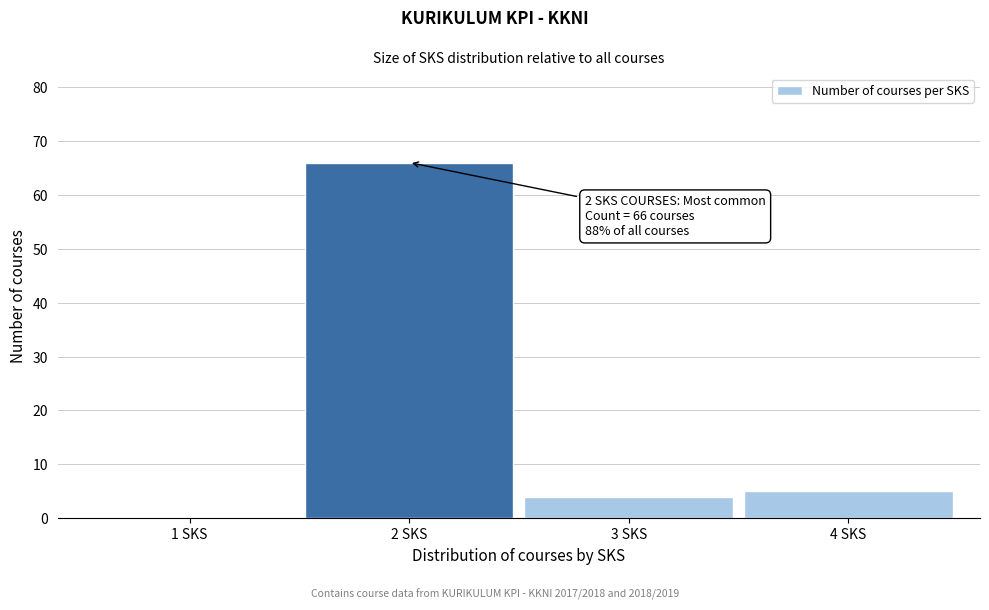

Reading left to right, extract all data points from this chart.

1 SKS=0	2 SKS=66	3 SKS=4	4 SKS=5